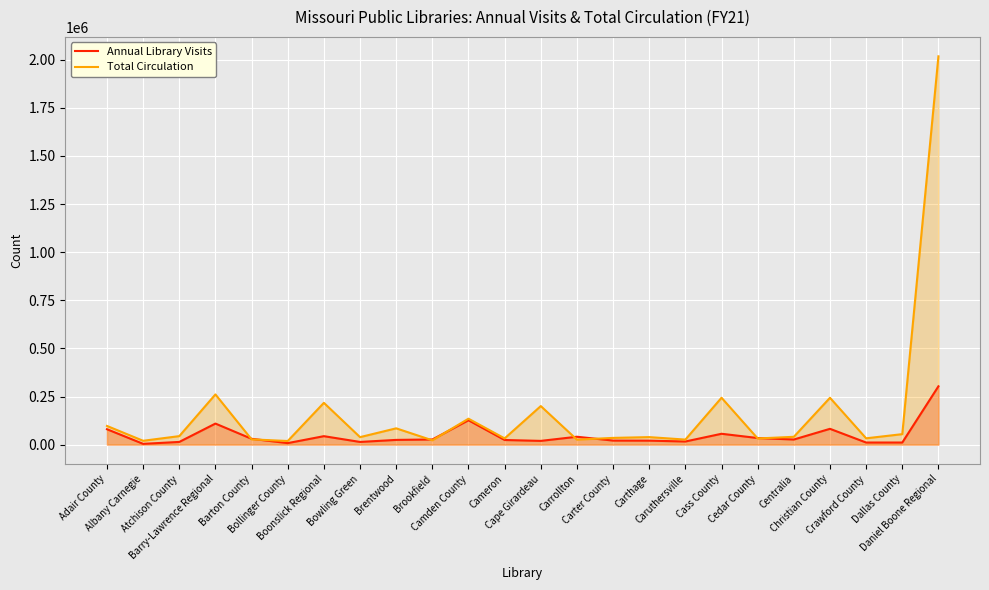

Is it true that Annual Library Visits equals 6595 at Caruthersville?

False